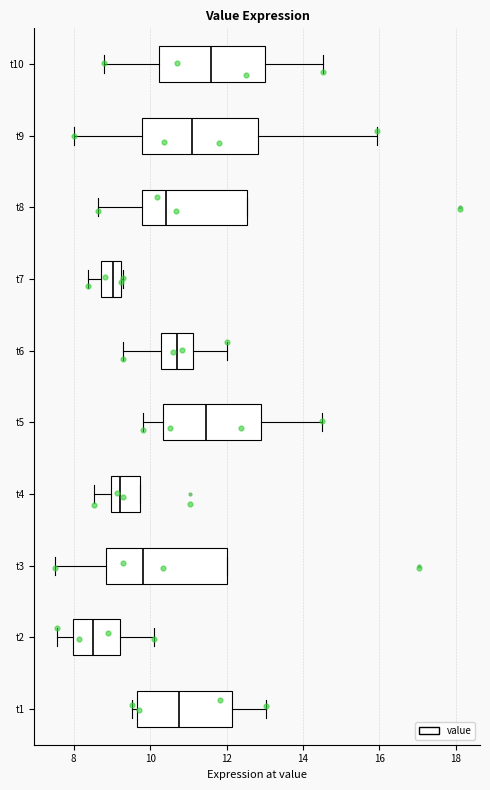

Reading bottom to top, read every box against the x-axis: the position of its median line, the range the box covers, and the ends of its whiskers. The values are not printed on the chart, so give them approximately, as read against the axis.

t1: median 10.8, box 9.6 to 12.2, whiskers 9.6 (just left of the box's left edge) to 13.0
t2: median 8.6, box 8.0 to 9.2, whiskers 7.6 to 10.2
t3: median 9.8, box 8.8 to 12.0, whiskers 7.6 to 12.0
t4: median 9.2, box 9.0 to 9.8, whiskers 8.6 to 9.8
t5: median 11.4, box 10.4 to 13.0, whiskers 9.8 to 14.6
t6: median 10.8, box 10.2 to 11.2, whiskers 9.4 to 12.0
t7: median 9.0, box 8.8 to 9.2, whiskers 8.4 to 9.4
t8: median 10.4, box 9.8 to 12.6, whiskers 8.6 to 12.6
t9: median 11.0, box 9.8 to 12.8, whiskers 8.0 to 16.0
t10: median 11.6, box 10.2 to 13.0, whiskers 8.8 to 14.6